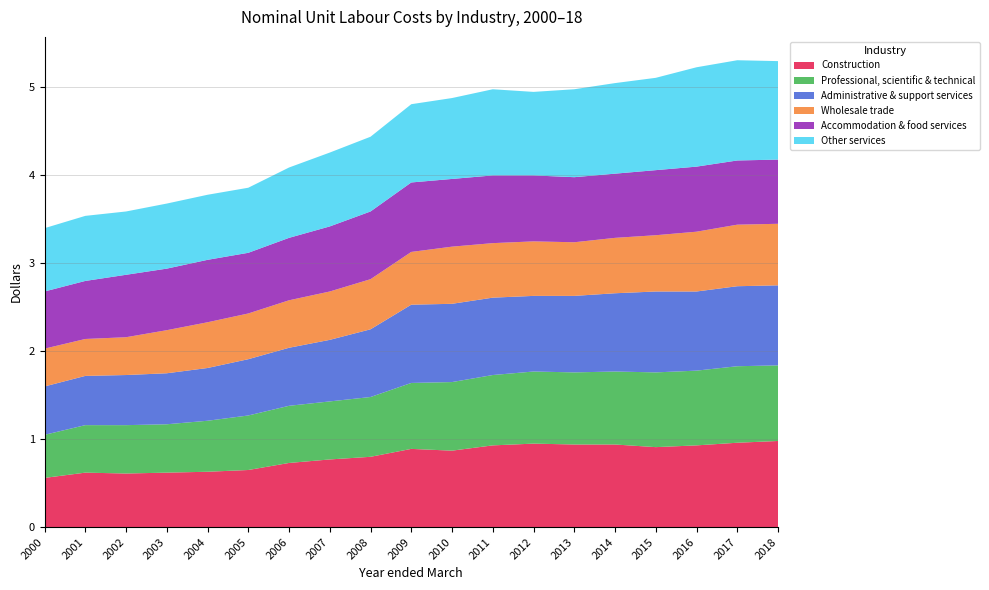

Reading left to right, extract all data points from this chart.

Construction: 0.6	0.6	0.6	0.6	0.6	0.7	0.7	0.8	0.8	0.9	0.9	0.9	0.9	0.9	0.9	0.9	0.9	1.0	1.0
Professional, scientific & technical: 0.5	0.5	0.6	0.6	0.6	0.6	0.7	0.7	0.7	0.8	0.8	0.8	0.8	0.8	0.8	0.8	0.8	0.9	0.9
Administrative & support services: 0.6	0.6	0.6	0.6	0.6	0.6	0.7	0.7	0.8	0.9	0.9	0.9	0.9	0.9	0.9	0.9	0.9	0.9	0.9
Wholesale trade: 0.4	0.4	0.4	0.5	0.5	0.5	0.5	0.6	0.6	0.6	0.7	0.6	0.6	0.6	0.6	0.6	0.7	0.7	0.7
Accommodation & food services: 0.7	0.7	0.7	0.7	0.7	0.7	0.7	0.7	0.8	0.8	0.8	0.8	0.8	0.7	0.7	0.7	0.7	0.7	0.7
Other services: 0.7	0.7	0.7	0.7	0.7	0.7	0.8	0.8	0.8	0.9	0.9	1.0	0.9	1.0	1.0	1.1	1.1	1.1	1.1